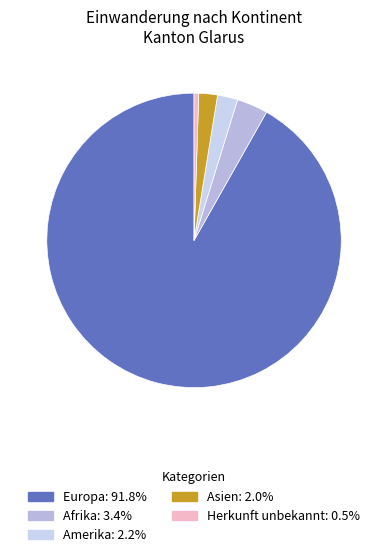

How many slices are in this pie chart?

5